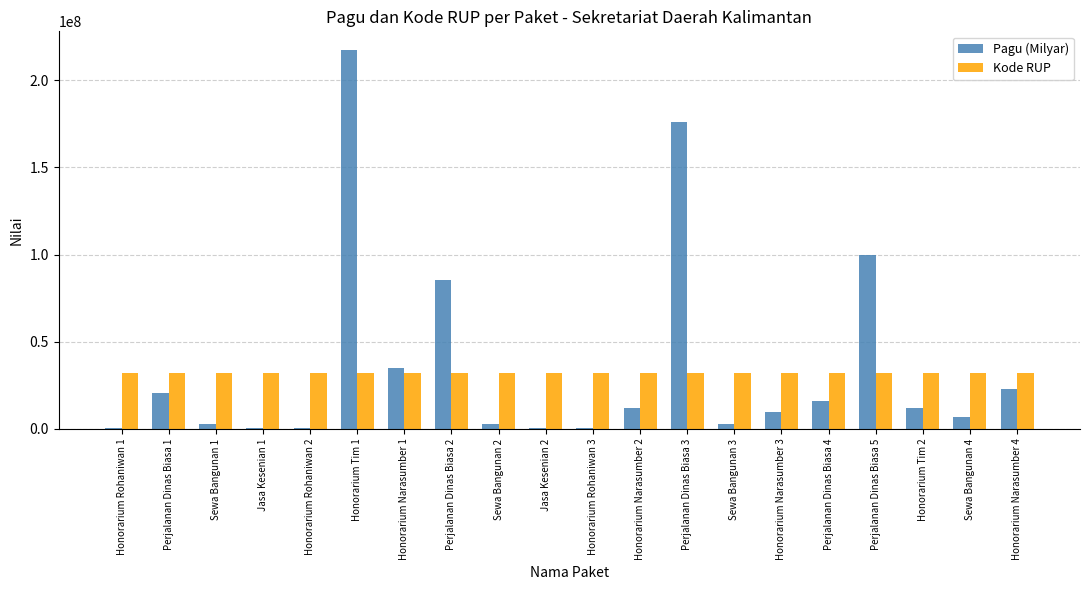

What is the sum of all Pagu (Milyar) values?

723083000